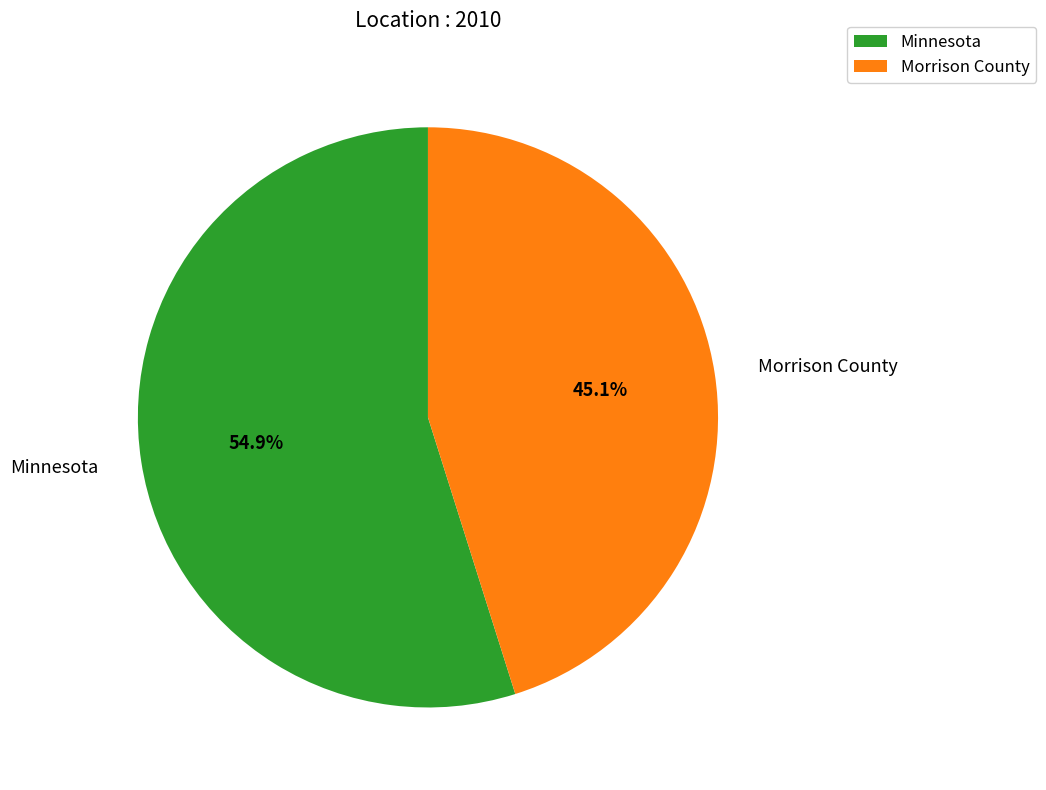

What percentage do Morrison County and Minnesota together represent?

100.0%